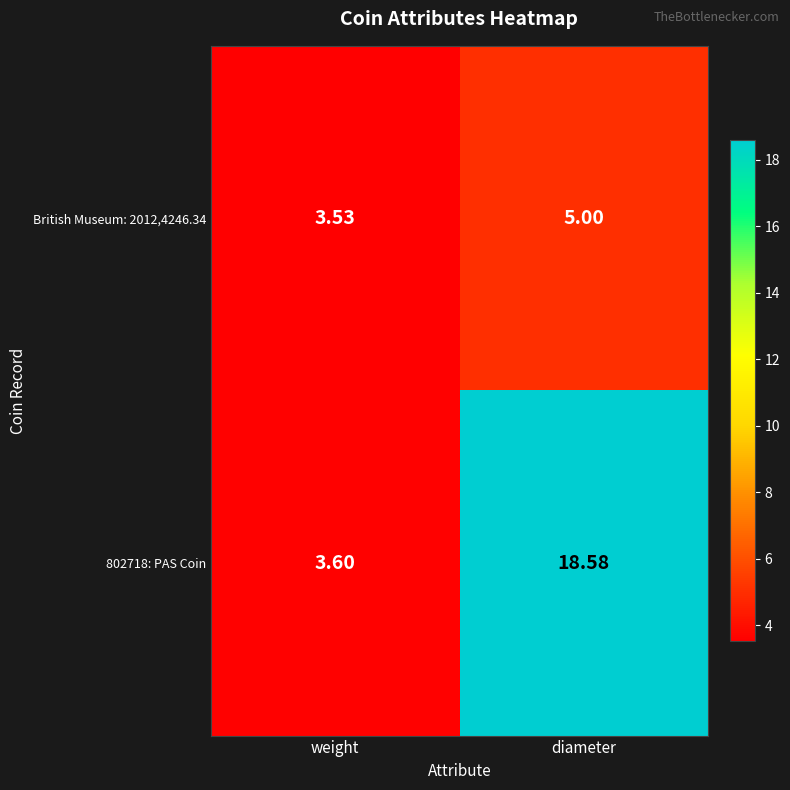

Is the value of British Museum: 2012,4246.34 at diameter greater than the value of 802718: PAS Coin at weight?

Yes